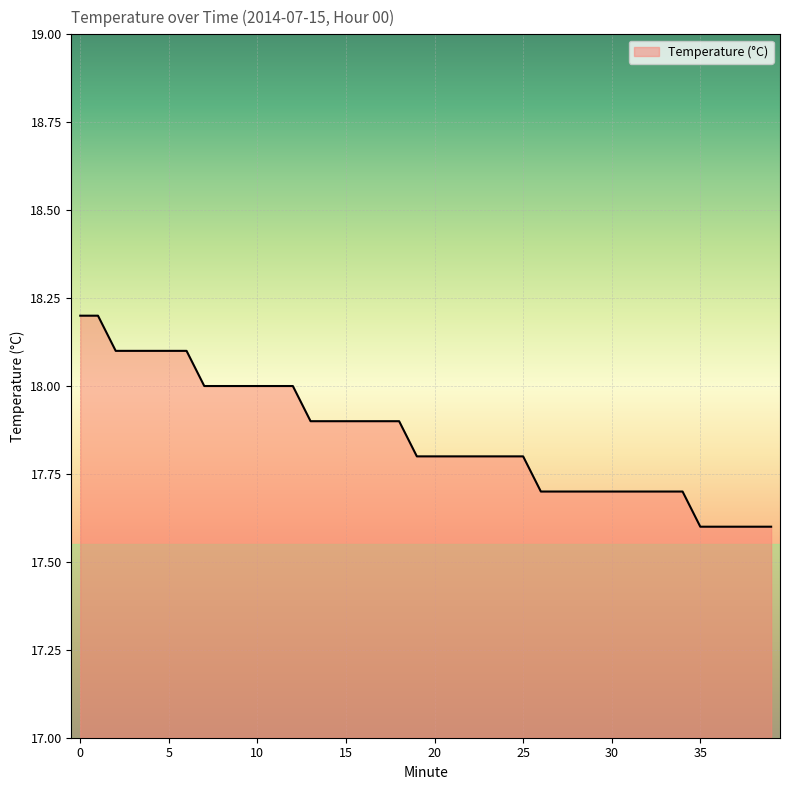

What is the difference between the maximum and minimum values?

0.6